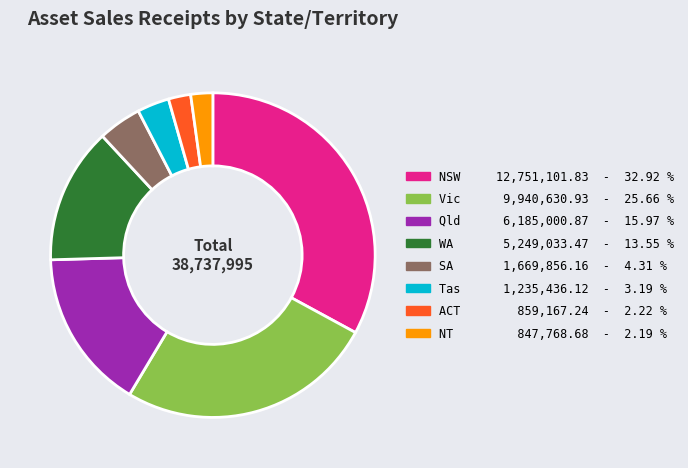

Is there any slice that represents more than half of the pie?

No